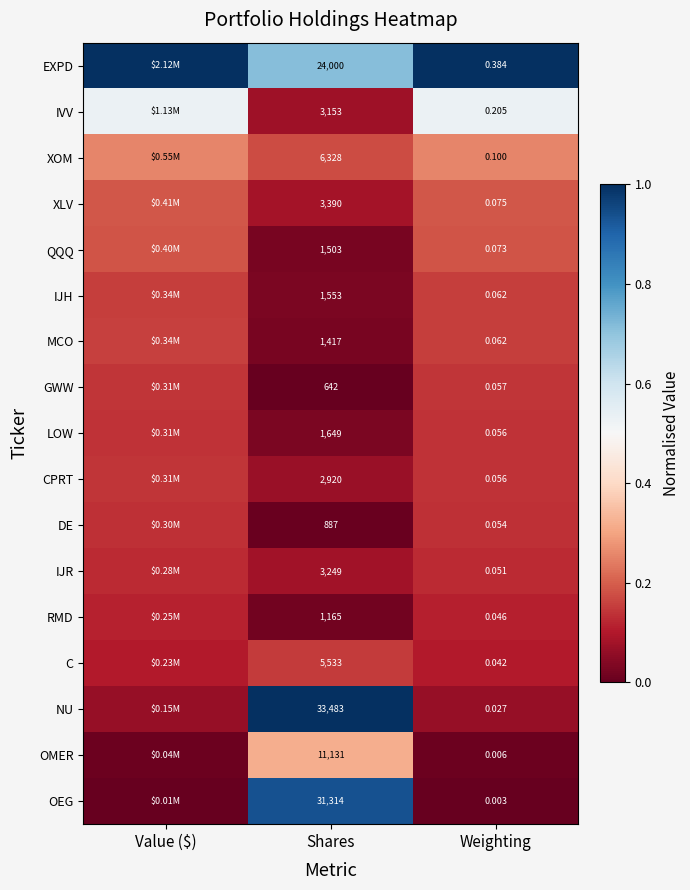

The IJR series shows 0.1 at Weighting. True or false?

True